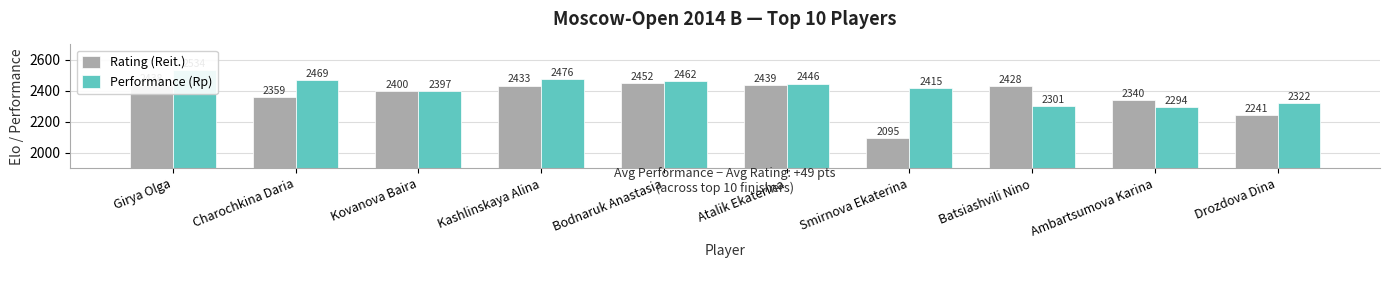

How many bars are there in total?

20